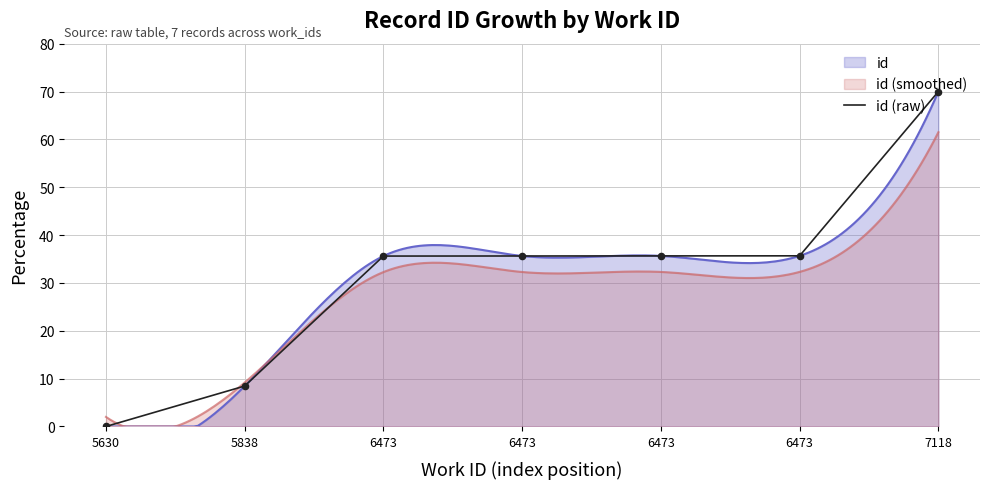

Which has a higher value, 5630 or 7118?

7118